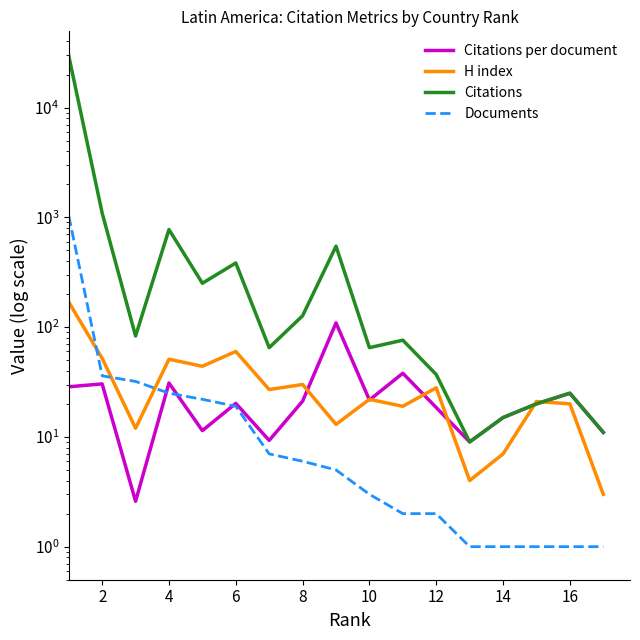

What is the value of the Citations per document point at the 16th from the left?

25.0